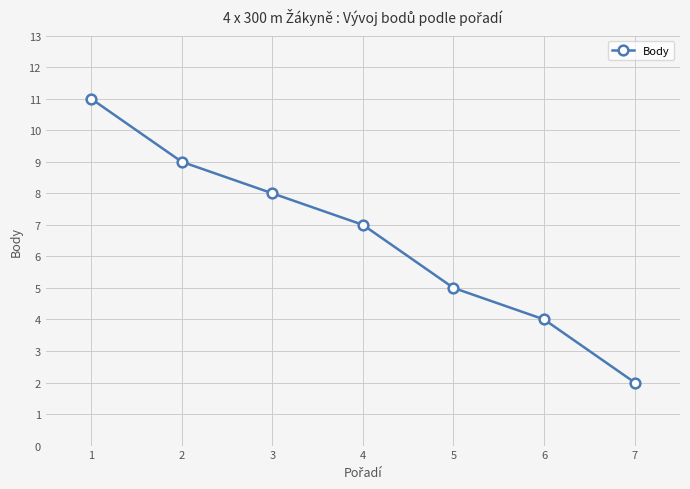

How many lines are shown in the chart?

1